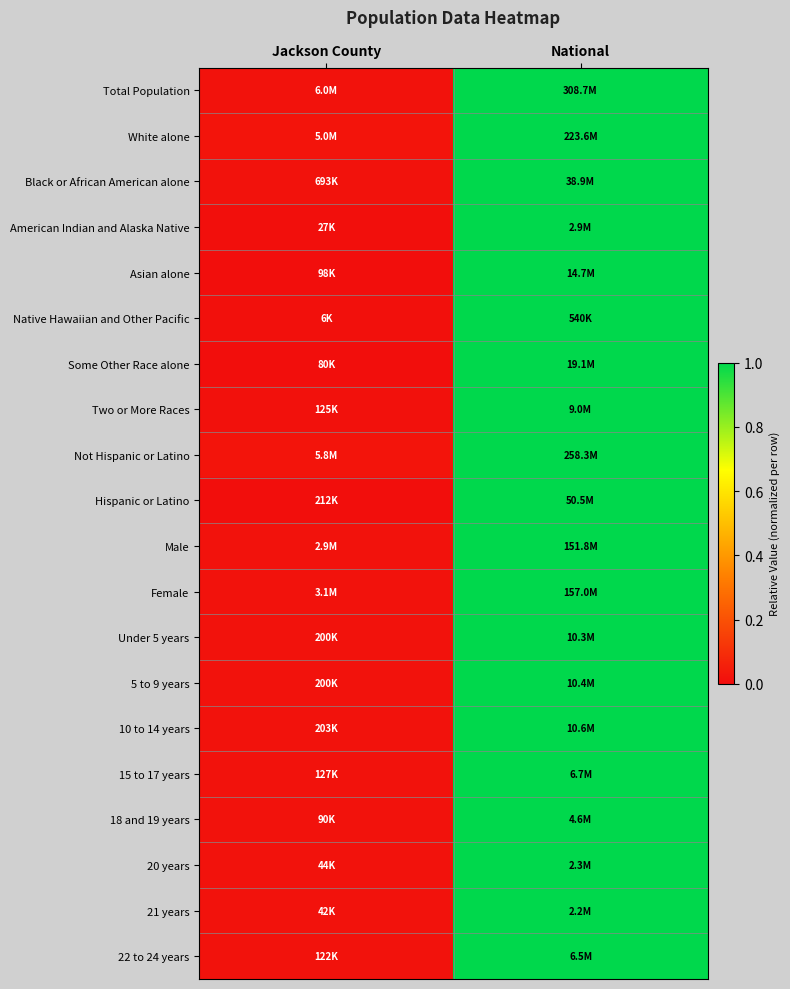

At how many categories does at least one series exceed 0?

2